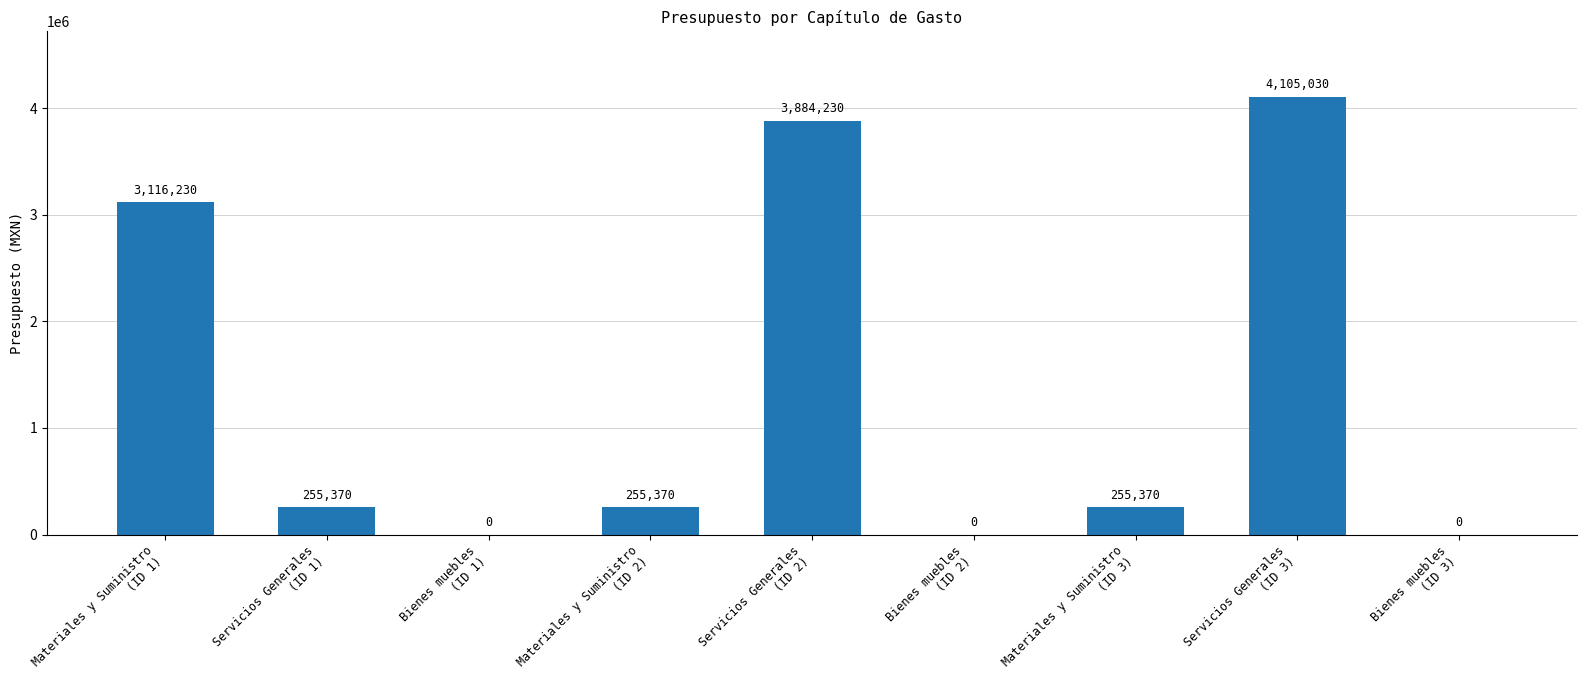

Where is the data nearest to the value 2052515?

Materiales y Suministro
(ID 1)